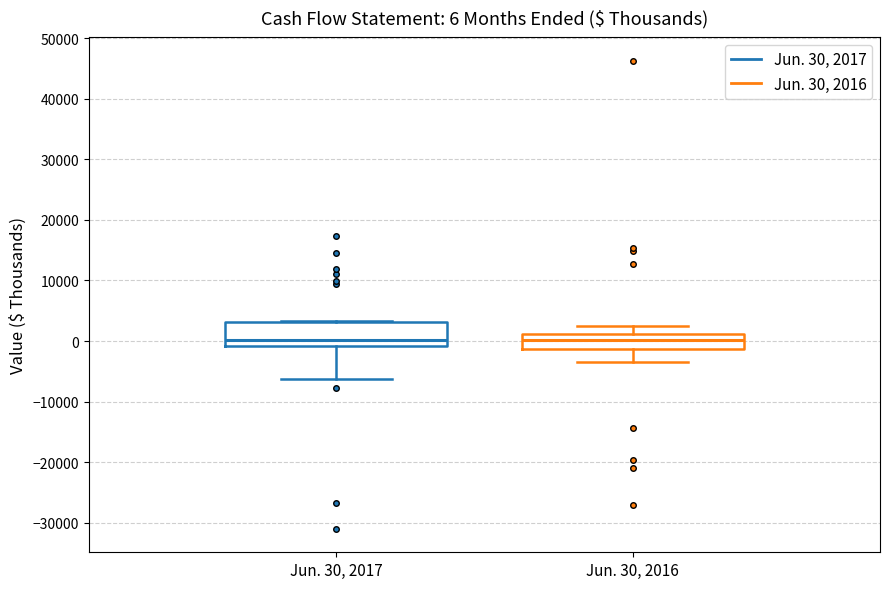

Comparing the boxes themselves (not the whiskers), which one is the tallest?

Jun. 30, 2017